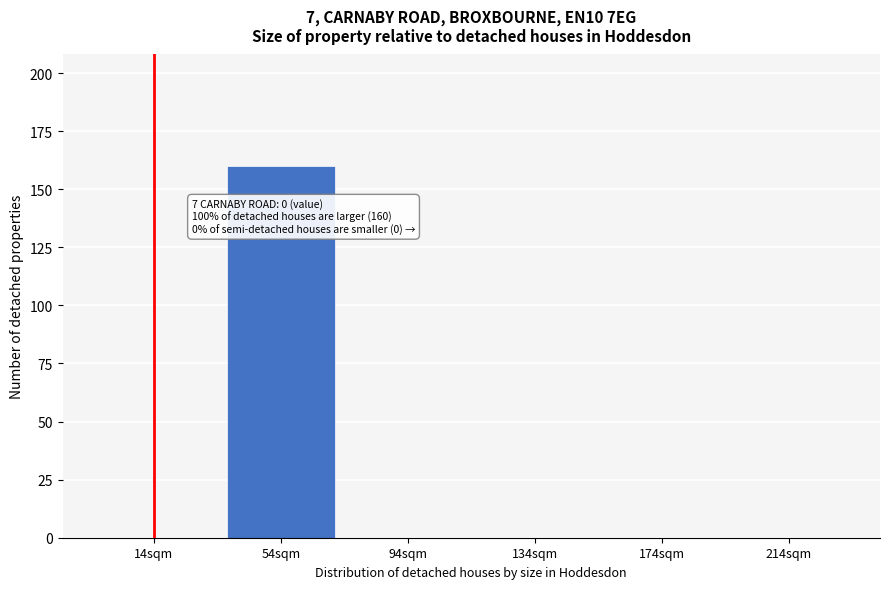

Reading right to left, what are all the values shown in this chart?

214sqm=0	174sqm=0	134sqm=0	94sqm=0	54sqm=160	14sqm=0